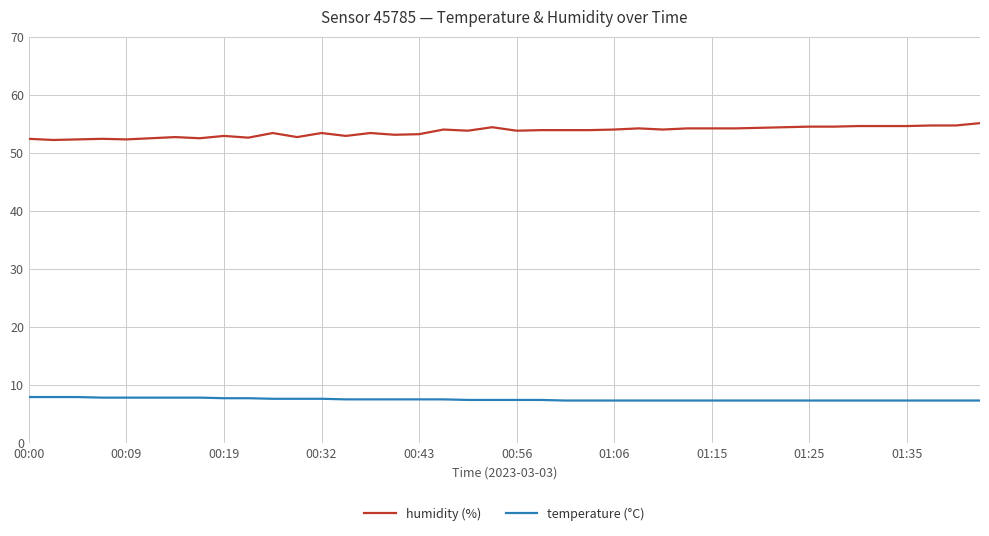

What is the minimum value for humidity (%)?

52.2